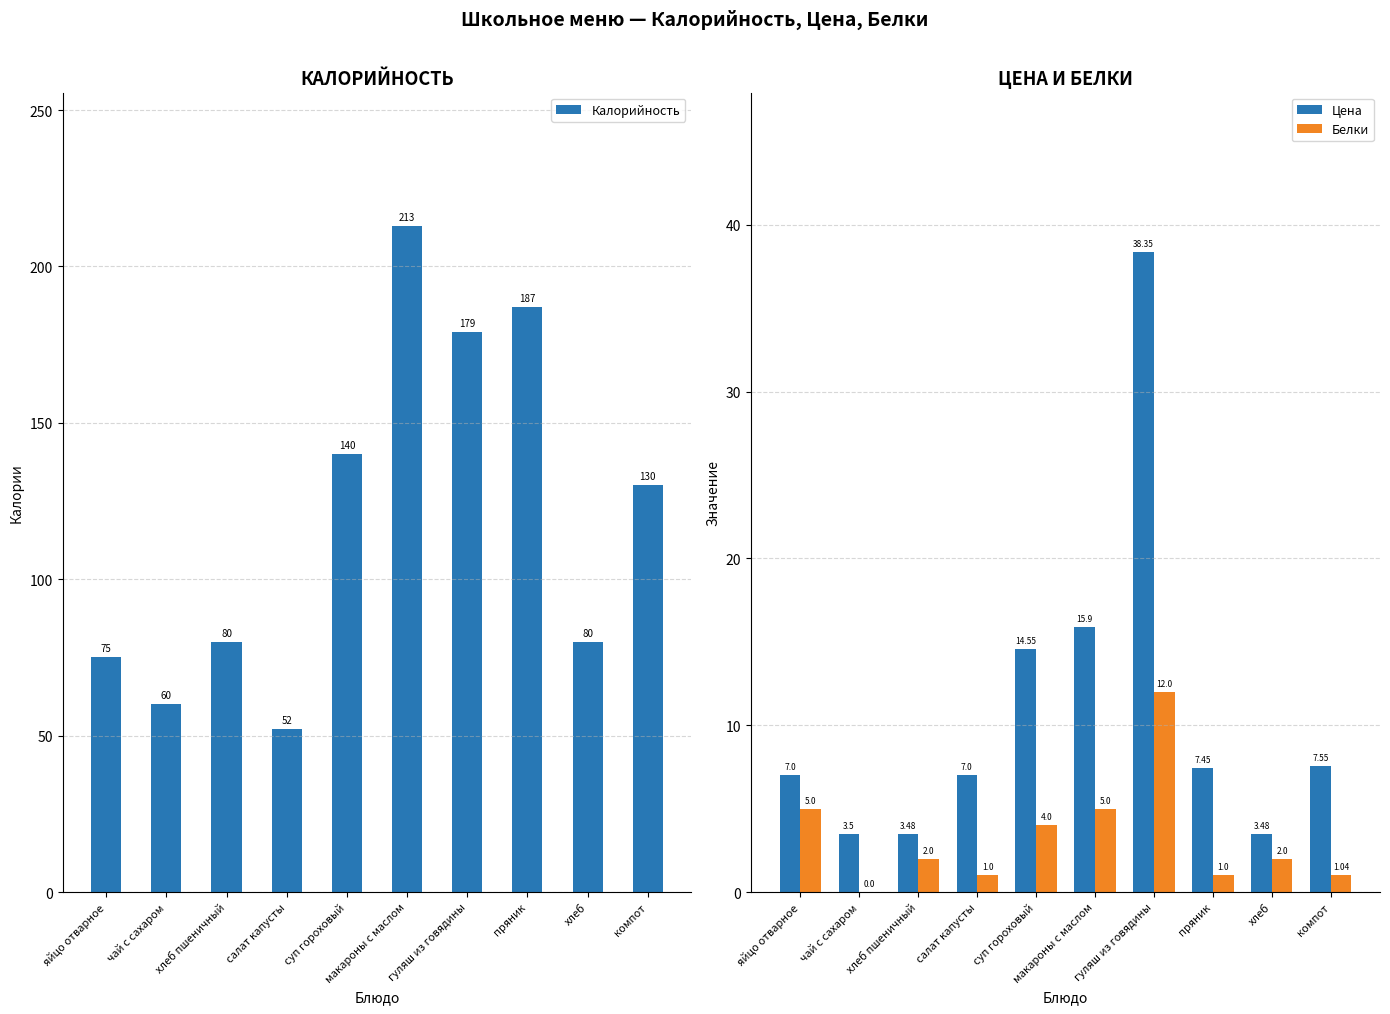

Reading left to right, what are all the values shown in this chart?

Калорийность: яйцо отварное=75.0	чай с сахаром=60.0	хлеб пшеничный=80.0	салат капусты=52.0	суп гороховый=140.0	макароны с маслом=213.0	гуляш из говядины=179.0	пряник=187.0	хлеб=80.0	компот=130.0
Цена: яйцо отварное=7.0	чай с сахаром=3.5	хлеб пшеничный=3.5	салат капусты=7.0	суп гороховый=14.6	макароны с маслом=15.9	гуляш из говядины=38.4	пряник=7.5	хлеб=3.5	компот=7.5
Белки: яйцо отварное=5.0	чай с сахаром=0.0	хлеб пшеничный=2.0	салат капусты=1.0	суп гороховый=4.0	макароны с маслом=5.0	гуляш из говядины=12.0	пряник=1.0	хлеб=2.0	компот=1.0